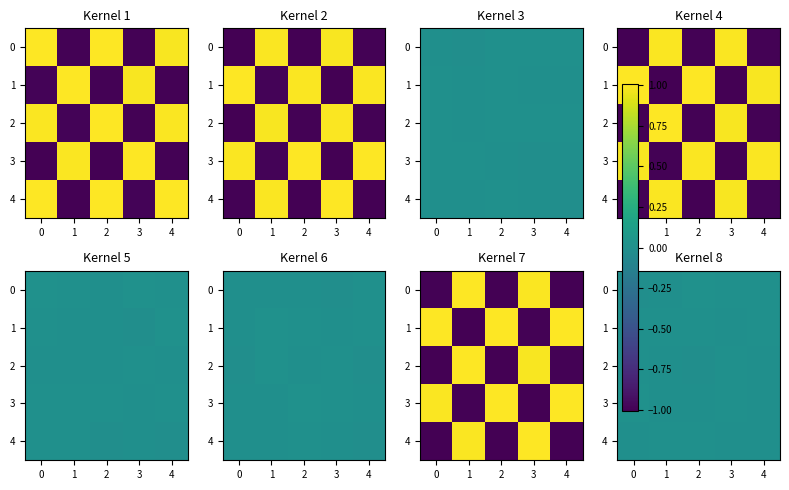

At which label does 0 first exceed 0?

2